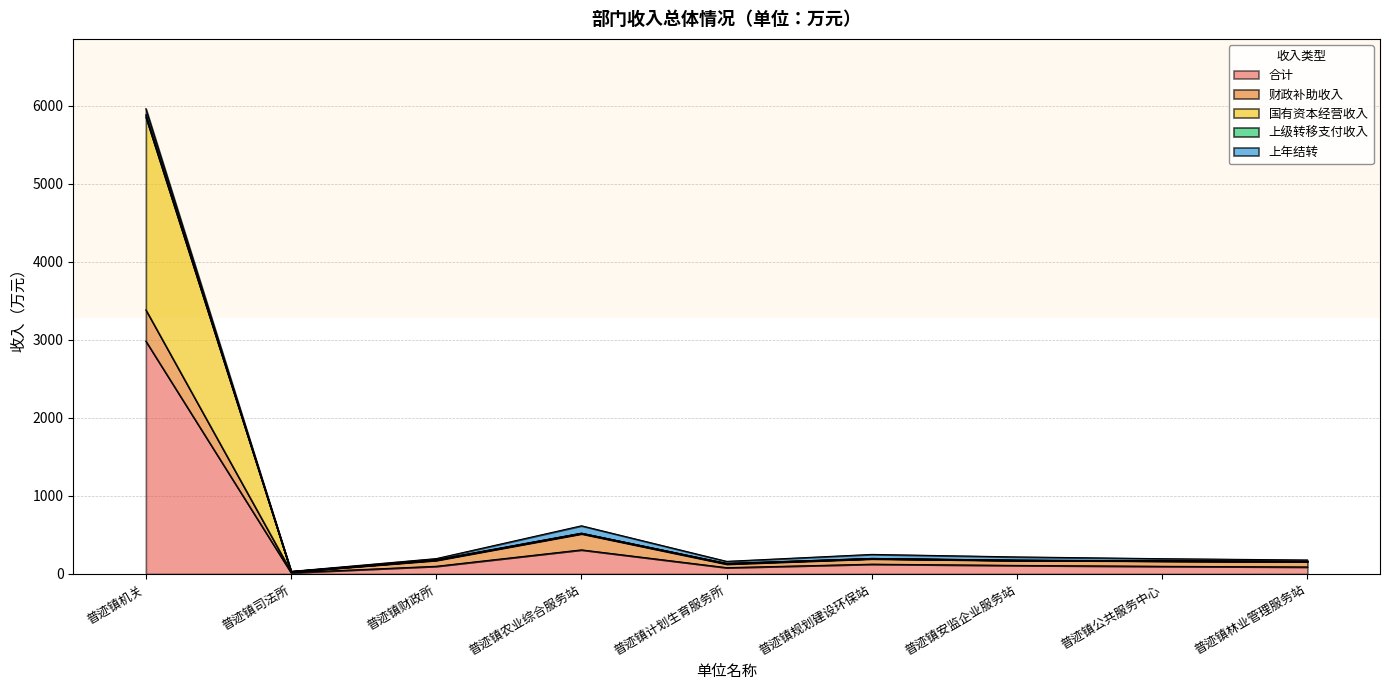

What is the maximum value for 合计?

2980.6